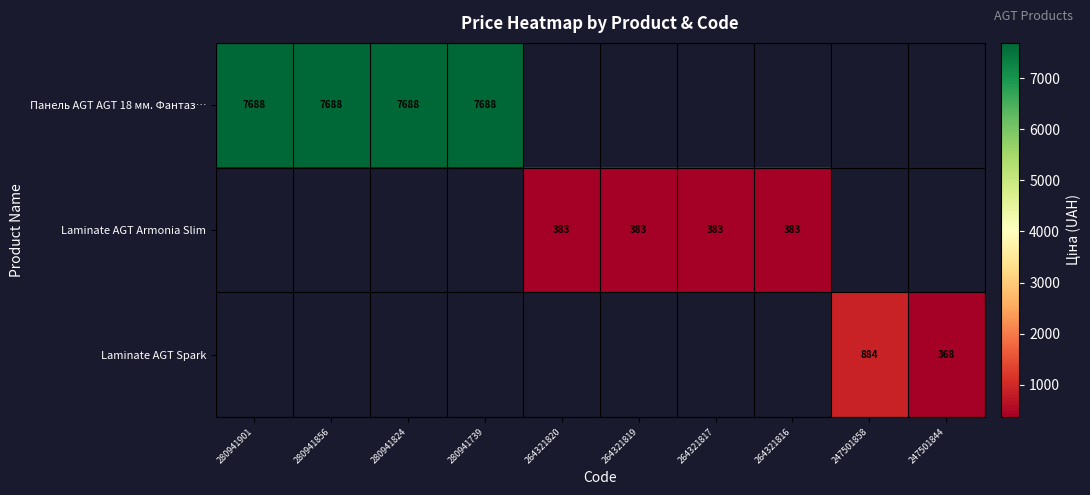

Is the value of Laminate AGT Armonia Slim at 264321816 greater than the value of Laminate AGT Spark at 264321816?

No